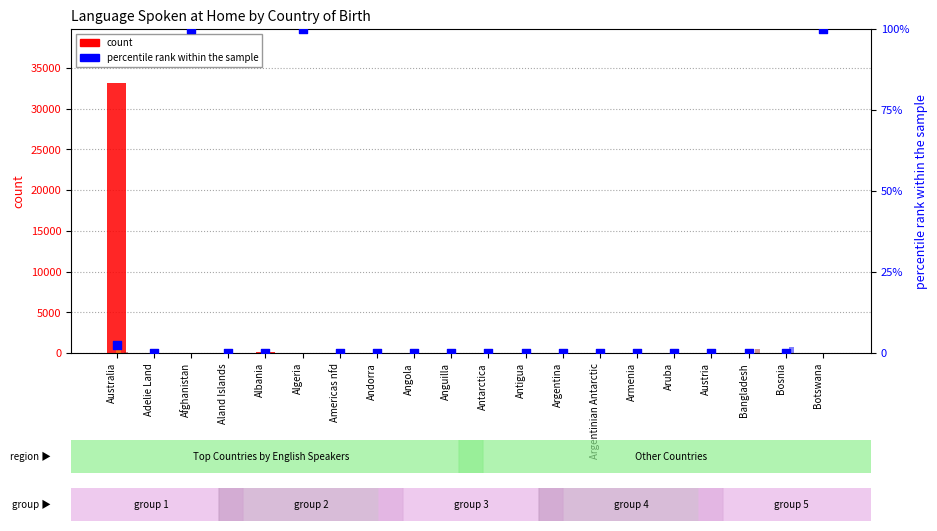

Which series reaches the minimum Y coordinate?

English (count)